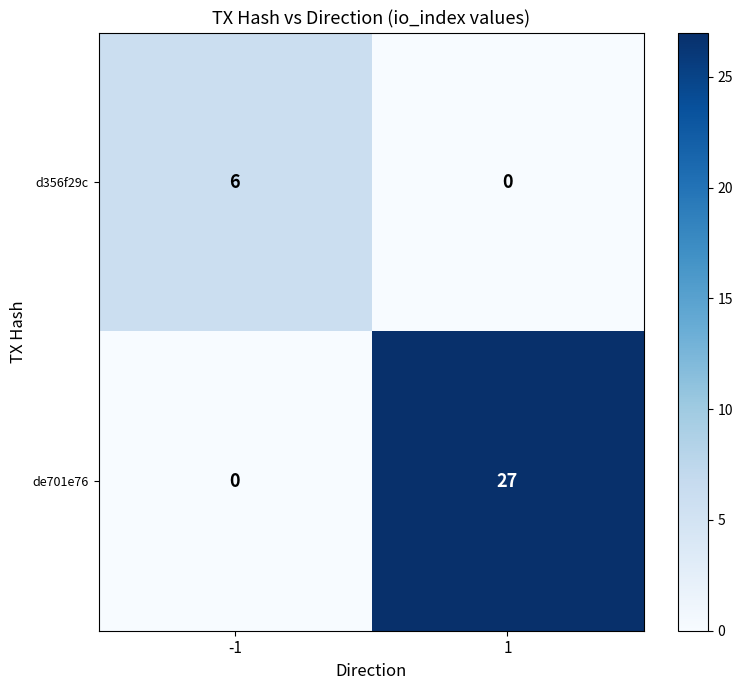

Reading left to right, extract all data points from this chart.

d356f29c: 6	0
de701e76: 0	27